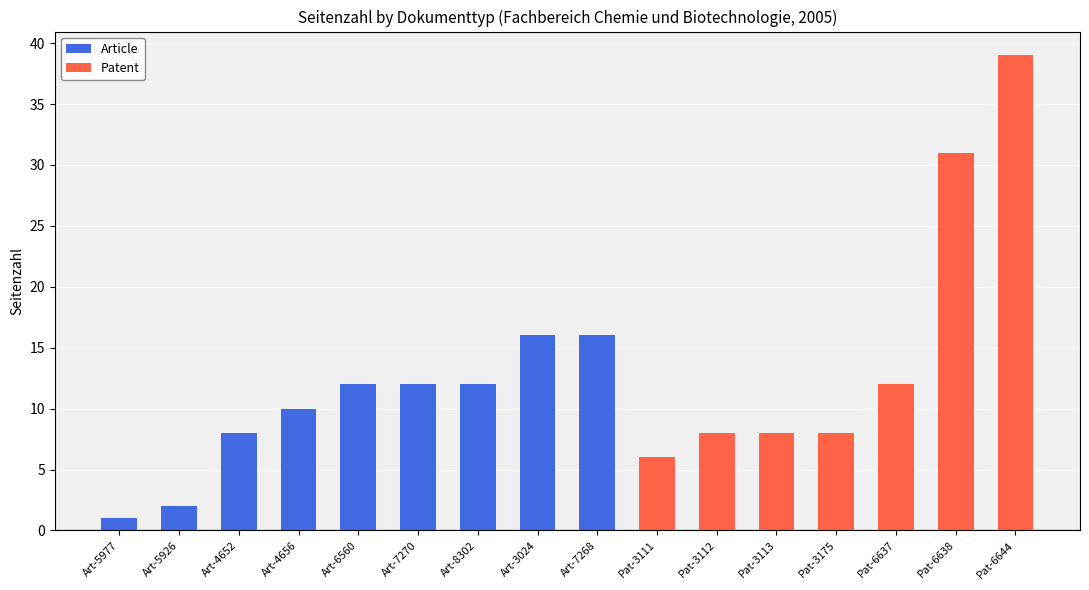

What is the sum of the Patent values at Pat-6638 and Pat-3113?

39